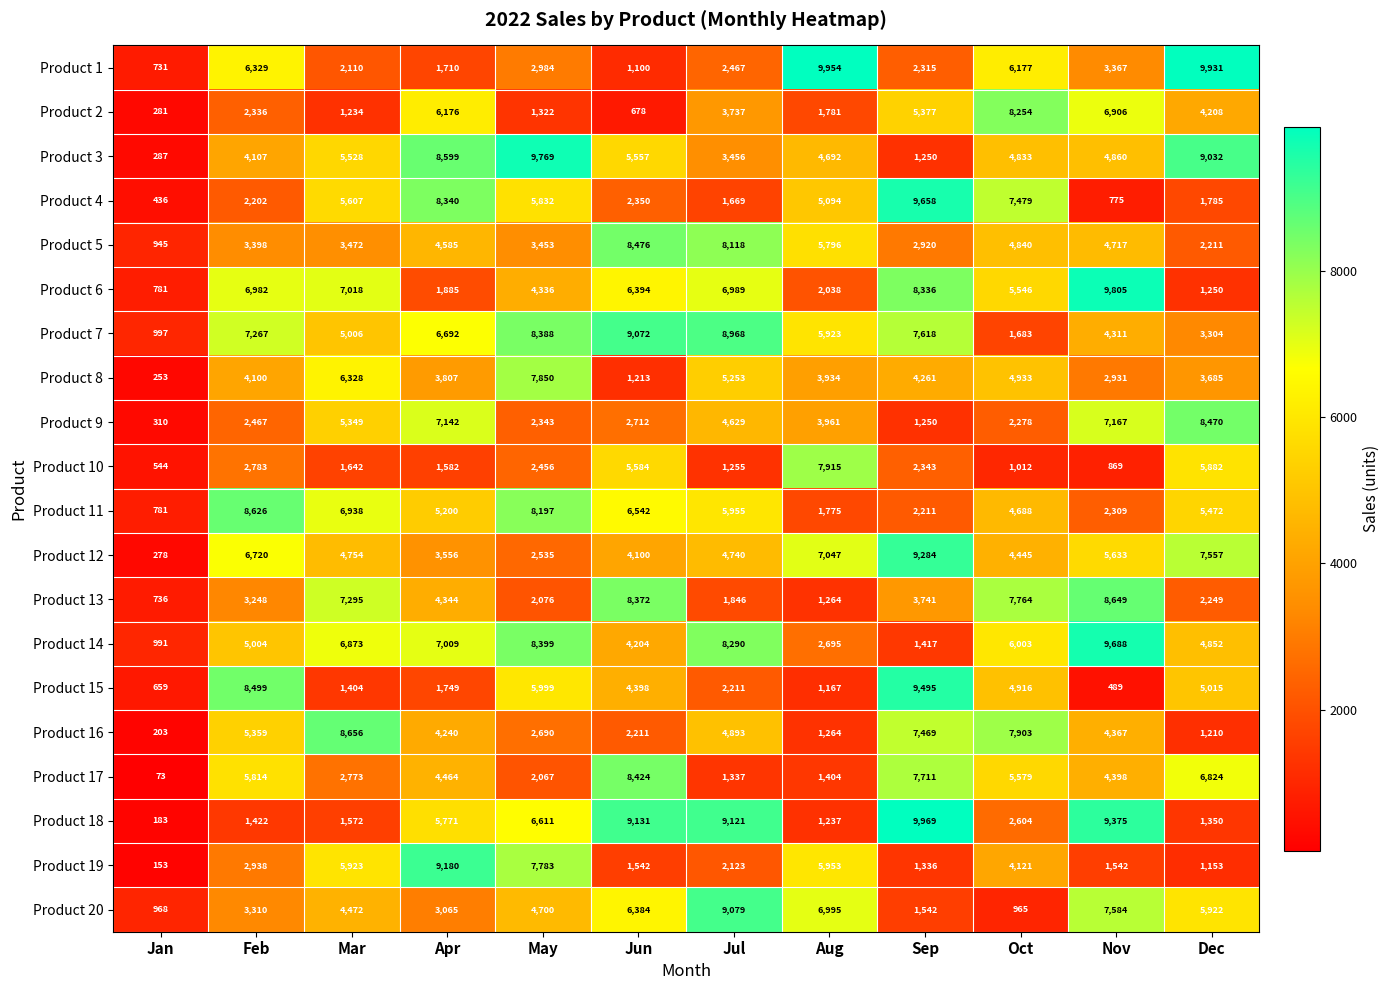

What value does the Product 12 series have at Sep, to the nearest 100?

9300